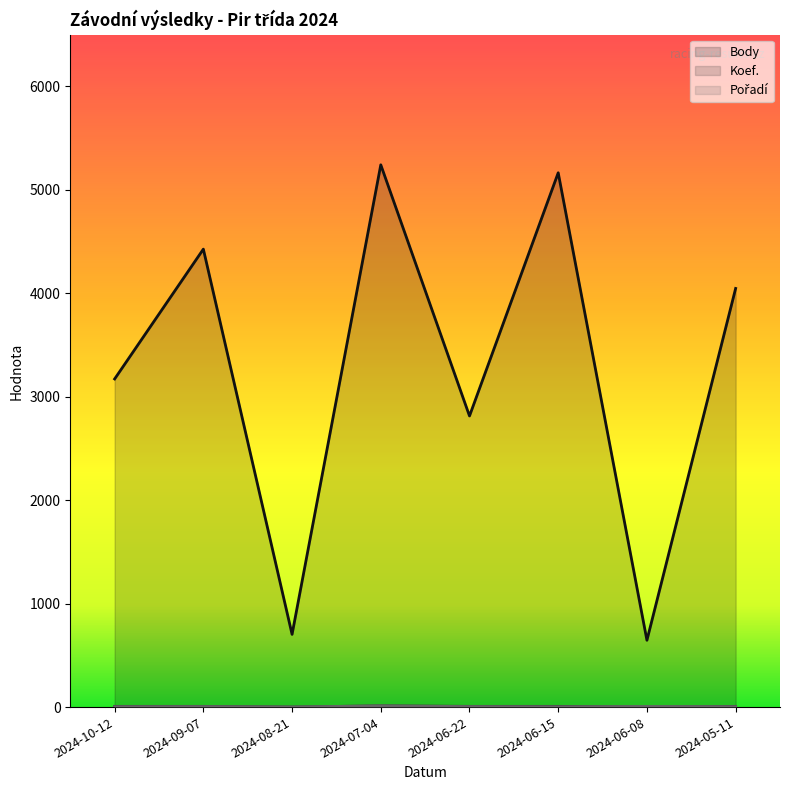

The Pořadí (line) series shows 1 at 2024-08-21. True or false?

True